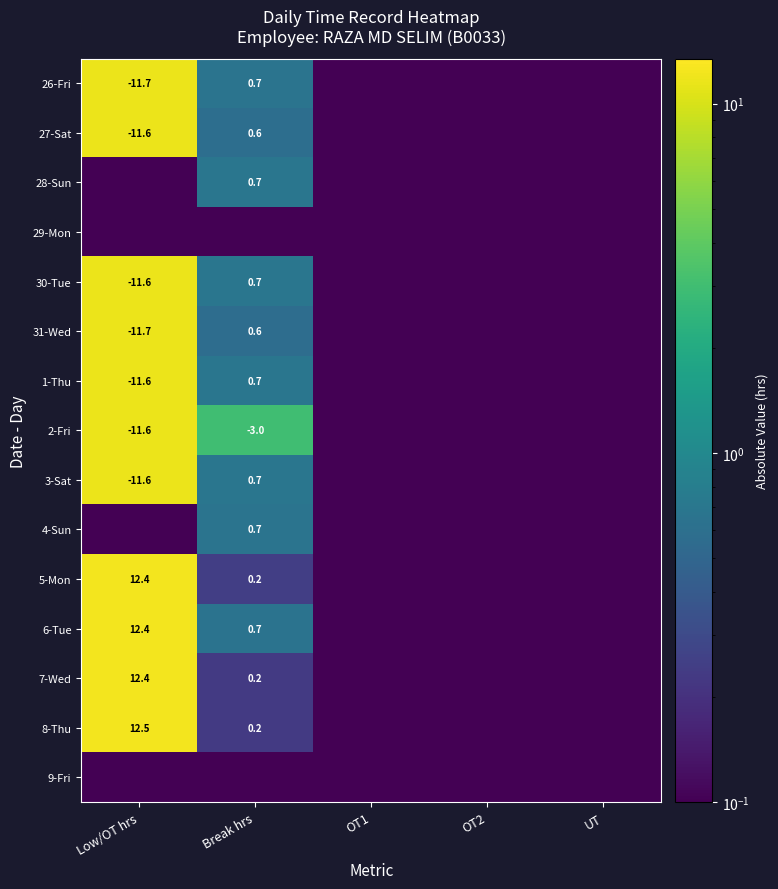

The value of 7-Wed at Break hrs is 0.2. True or false?

True